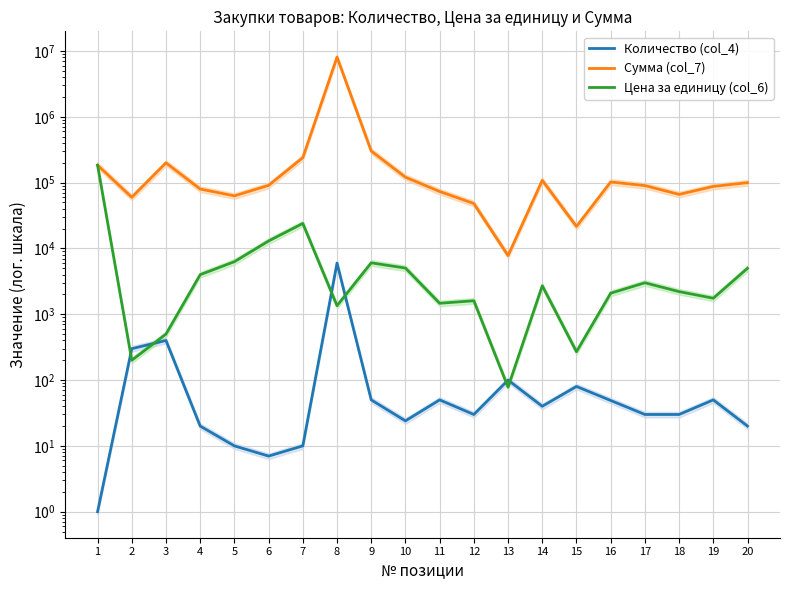

What is the spread (max minus min) of values at 17?

90270